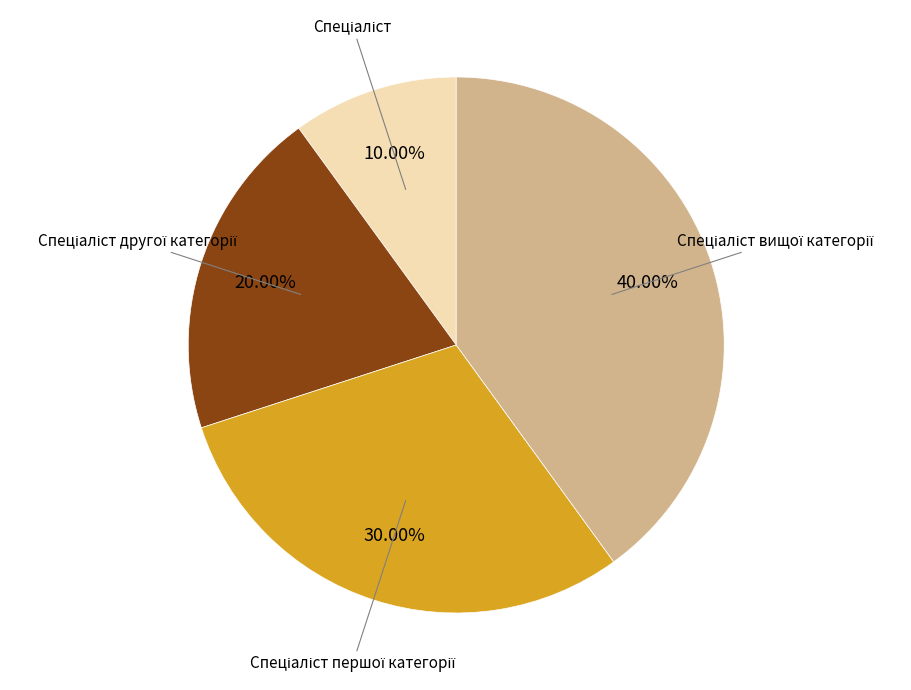

Is there any slice that represents more than half of the pie?

No